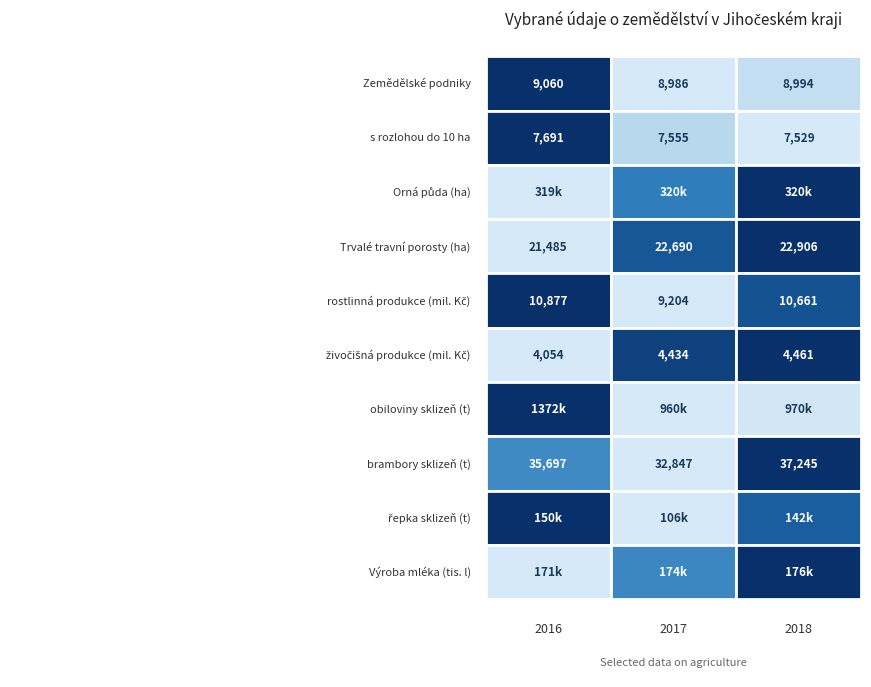

Reading right to left, extract all data points from this chart.

Zemědělské podniky: Orná půda (ha)=8994.0	s rozlohou do 10 ha=8986.0	Zemědělské podniky=9060.0
s rozlohou do 10 ha: Orná půda (ha)=7529.0	s rozlohou do 10 ha=7555.0	Zemědělské podniky=7691.0
Orná půda (ha): Orná půda (ha)=320372.4	s rozlohou do 10 ha=320074.1	Zemědělské podniky=319378.5
Trvalé travní porosty (ha): Orná půda (ha)=22905.6	s rozlohou do 10 ha=22690.2	Zemědělské podniky=21485.3
rostlinná produkce (mil. Kč): Orná půda (ha)=10661.4	s rozlohou do 10 ha=9204.2	Zemědělské podniky=10877.5
živočišná produkce (mil. Kč): Orná půda (ha)=4461.0	s rozlohou do 10 ha=4433.8	Zemědělské podniky=4054.4
obiloviny sklizeň (t): Orná půda (ha)=970480.9	s rozlohou do 10 ha=959925.8	Zemědělské podniky=1372158.3
brambory sklizeň (t): Orná půda (ha)=37245.0	s rozlohou do 10 ha=32847.2	Zemědělské podniky=35696.6
řepka sklizeň (t): Orná půda (ha)=142054.1	s rozlohou do 10 ha=105803.3	Zemědělské podniky=149953.9
Výroba mléka (tis. l): Orná půda (ha)=176122.9	s rozlohou do 10 ha=174458.4	Zemědělské podniky=171228.4